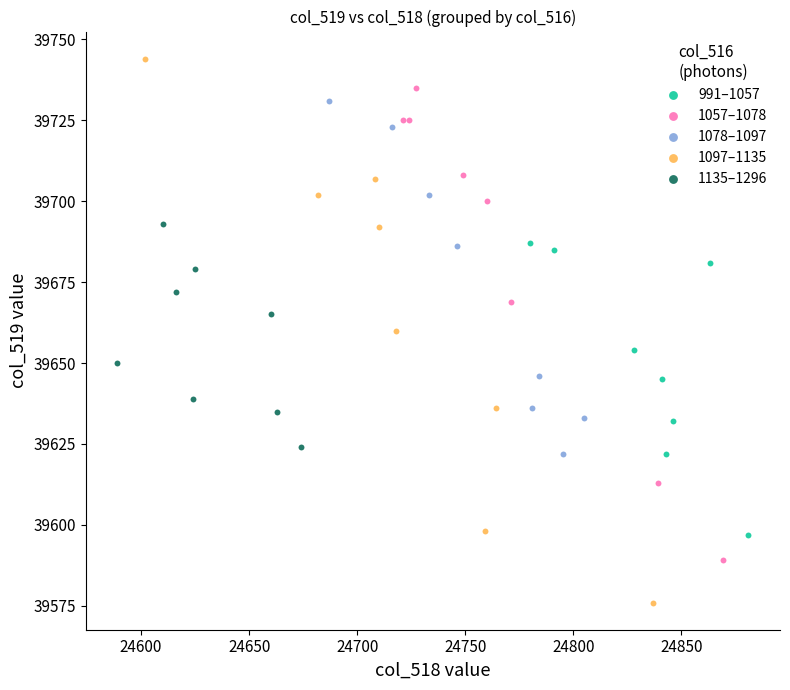

Which series contains the highest Y value?

1097–1135